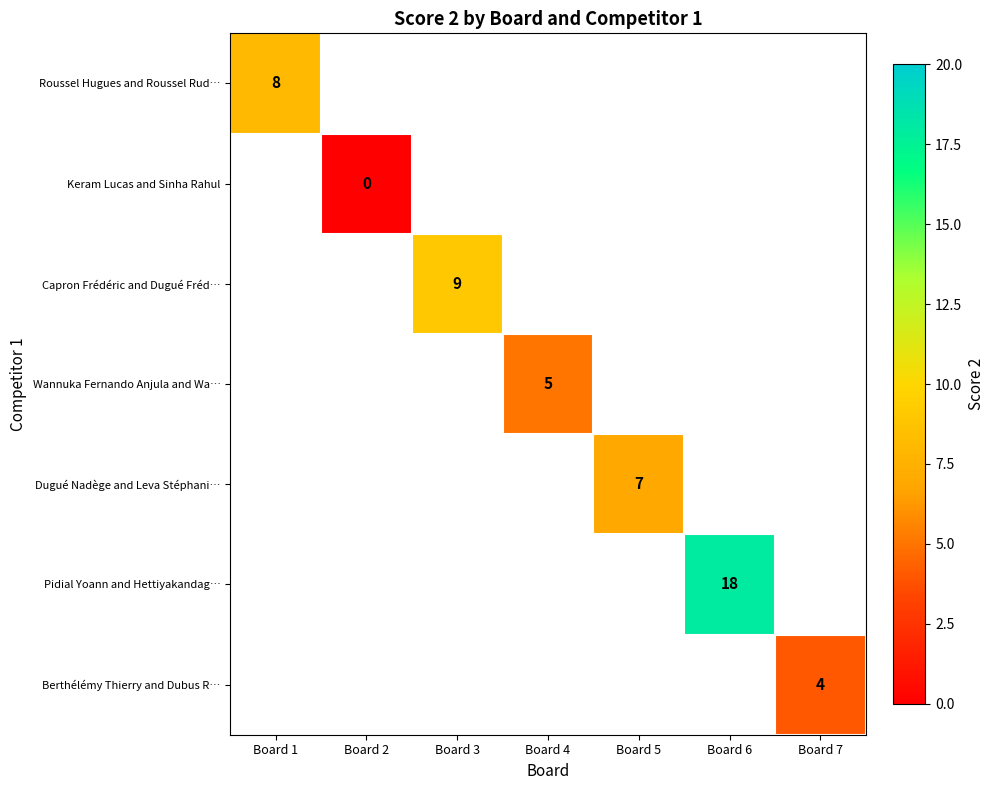

The value of Pidial Yoann and Hettiyakandag… at Board 6 is 10. True or false?

False